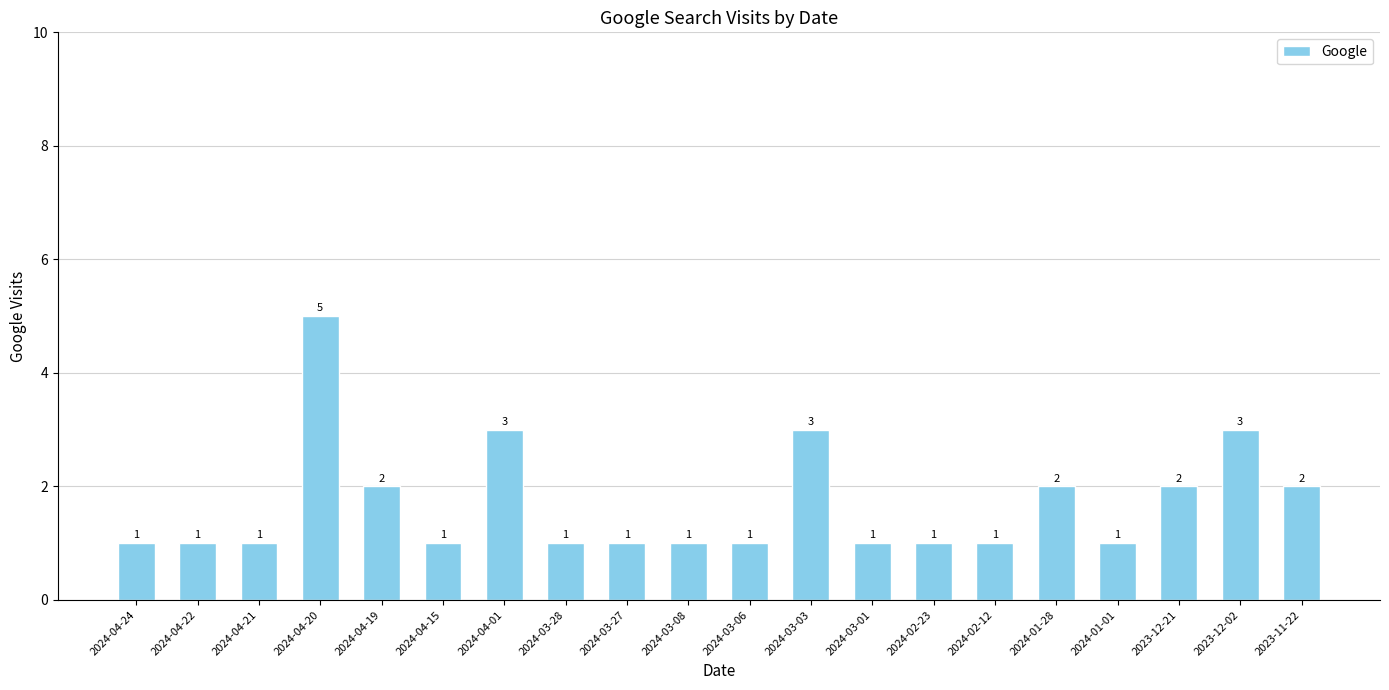

What is the difference between the values at 2024-03-03 and 2024-01-01?

2